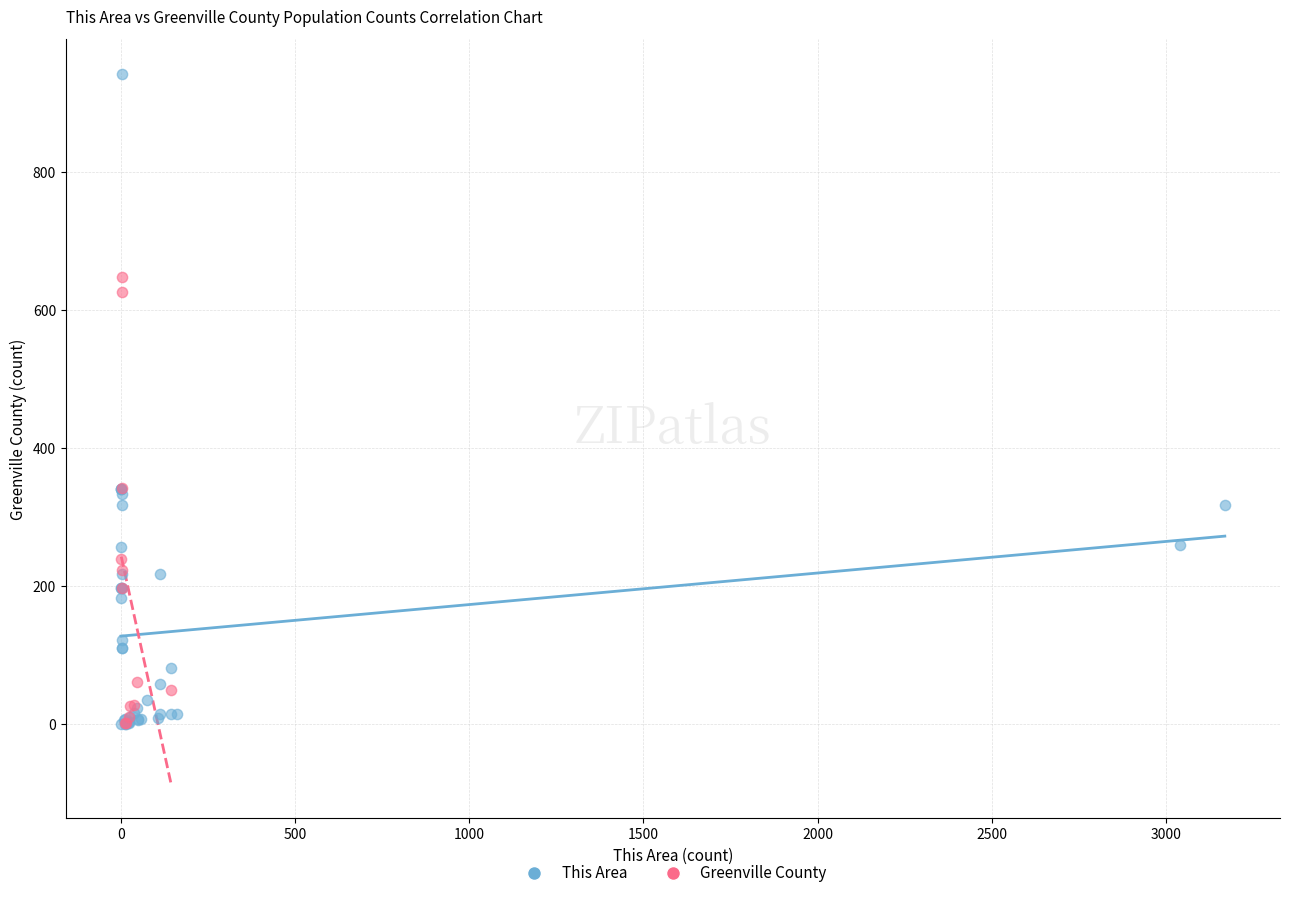

Which series has the widest spread of Y values?

This Area